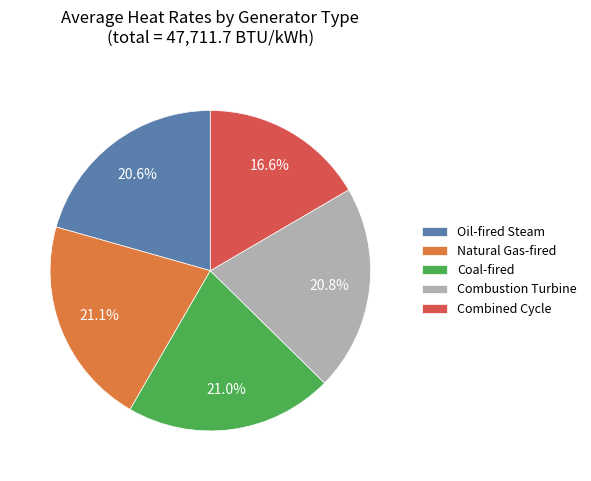

How many segments does this pie chart have?

5